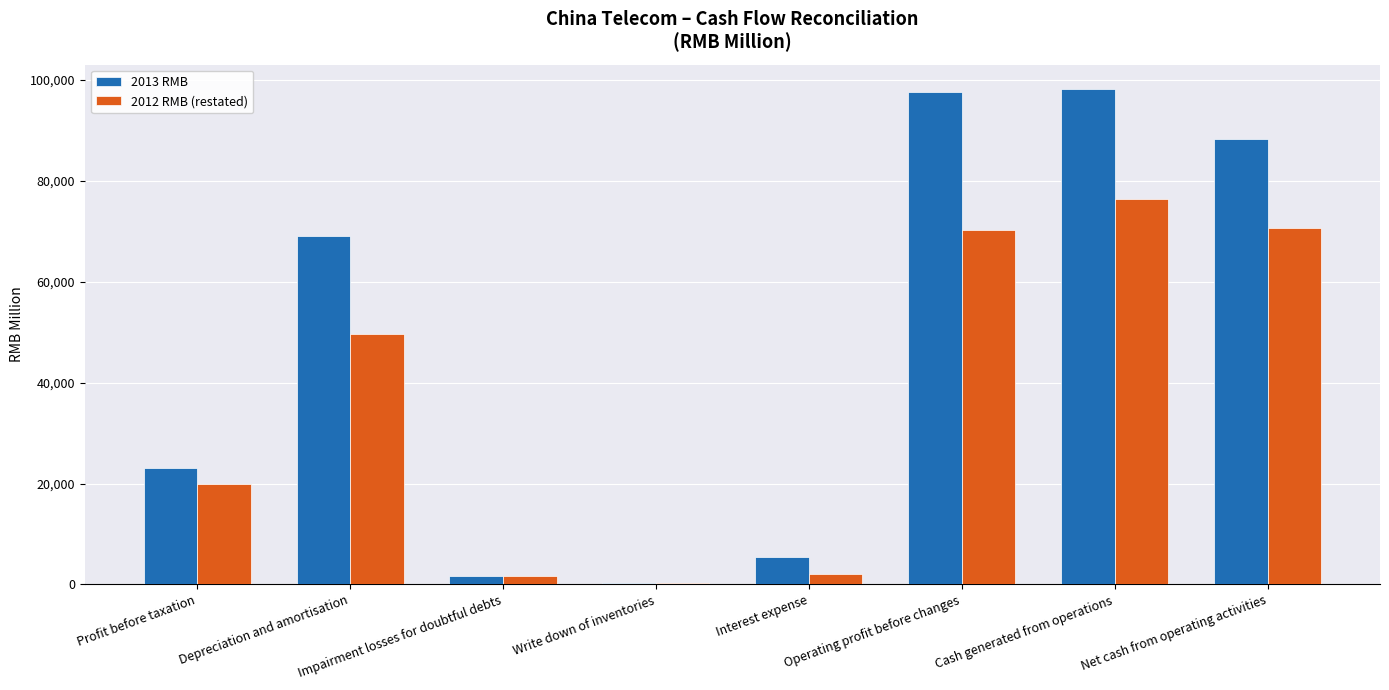

Which series has the largest range (max minus min)?

2013 RMB